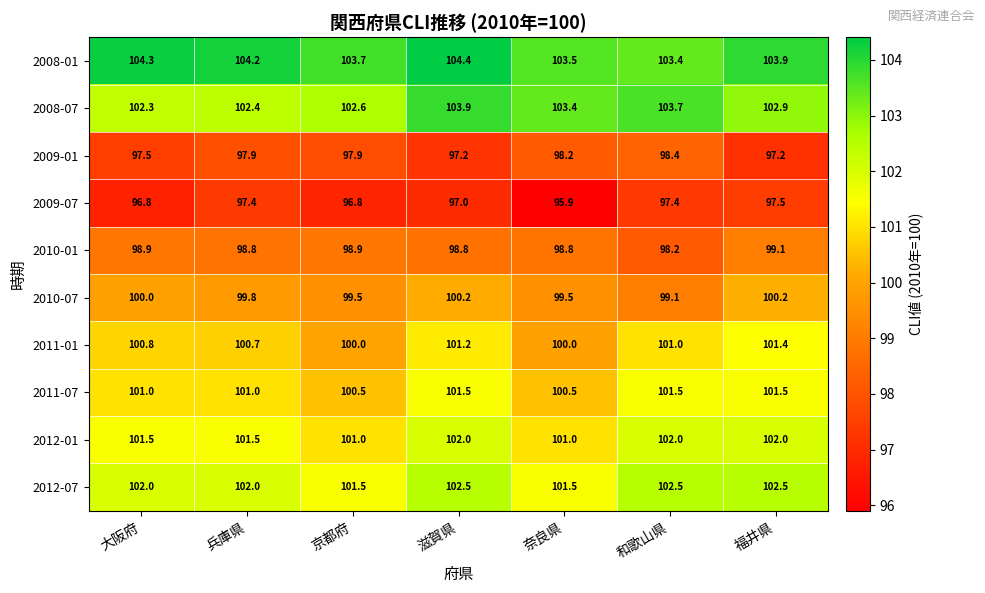

List the series in order of their peak value, highest first.

2008-01, 2008-07, 2012-07, 2012-01, 2011-07, 2011-01, 2010-07, 2010-01, 2009-01, 2009-07